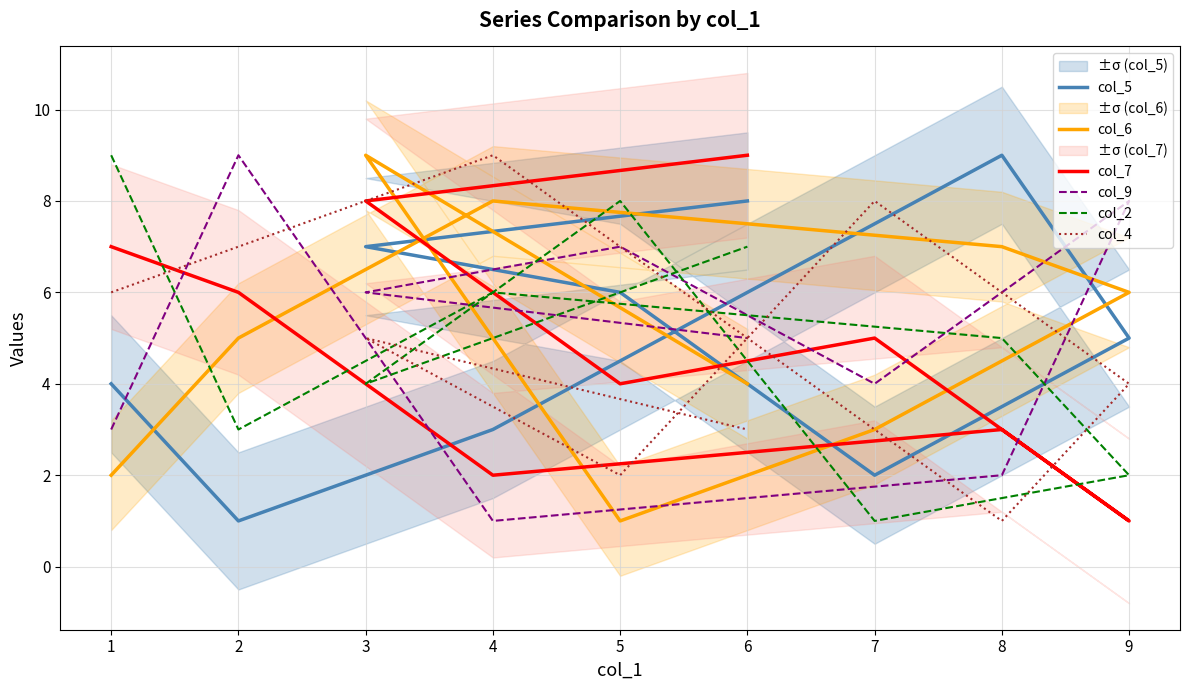

Reading left to right, what are all the values shown in this chart?

col_5: 1=4	2=1	4=3	8=9	9=5	7=2	5=6	3=7	6=8
col_6: 1=2	2=5	4=8	8=7	9=6	7=3	5=1	3=9	6=4
col_7: 1=7	2=6	4=2	8=3	9=1	7=5	5=4	3=8	6=9
col_9: 1=3	2=9	4=1	8=2	9=8	7=4	5=7	3=6	6=5
col_2: 1=9	2=3	4=6	8=5	9=2	7=1	5=8	3=4	6=7
col_4: 1=6	2=7	4=9	8=1	9=4	7=8	5=2	3=5	6=3